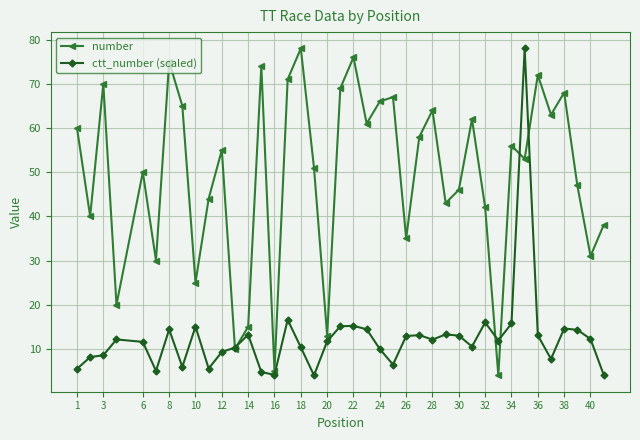

True or false: ctt_number (scaled) has more than 1 interior local peaks.

True